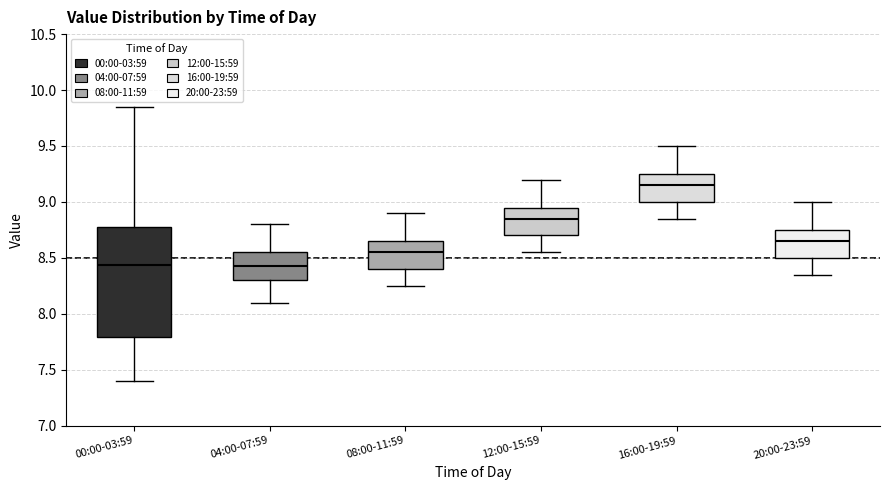

Reading left to right, transcribe this box plot: for each box, give where its median line is, the range the box spans, and where its two whiskers end, as read against the y-axis. The values are not printed on the chart, so give them approximately, as read against the axis.

00:00-03:59: median 8.45, box 7.80 to 8.80, whiskers 7.40 to 9.85
04:00-07:59: median 8.45, box 8.30 to 8.55, whiskers 8.10 to 8.80
08:00-11:59: median 8.55, box 8.40 to 8.65, whiskers 8.25 to 8.90
12:00-15:59: median 8.85, box 8.70 to 8.95, whiskers 8.55 to 9.20
16:00-19:59: median 9.15, box 9.00 to 9.25, whiskers 8.85 to 9.50
20:00-23:59: median 8.65, box 8.50 to 8.75, whiskers 8.35 to 9.00